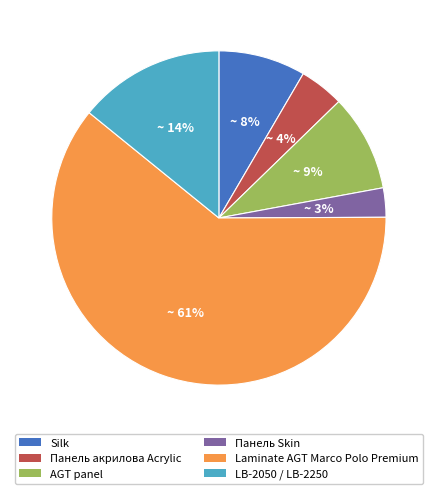

To the nearest percent, what is the average slice percentage?

17%